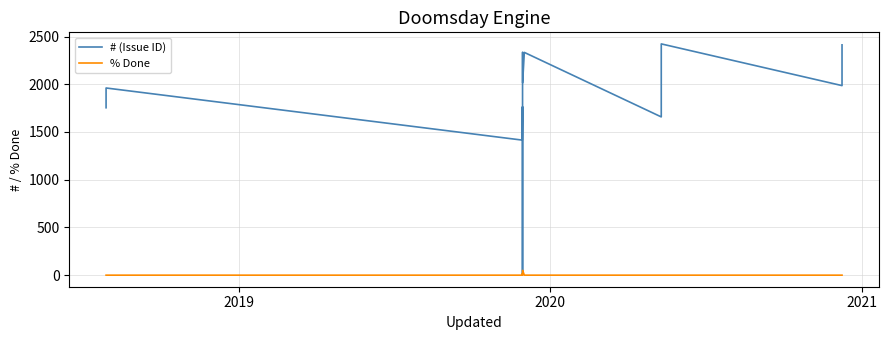

What are all the series names shown in the legend?

# (Issue ID), % Done